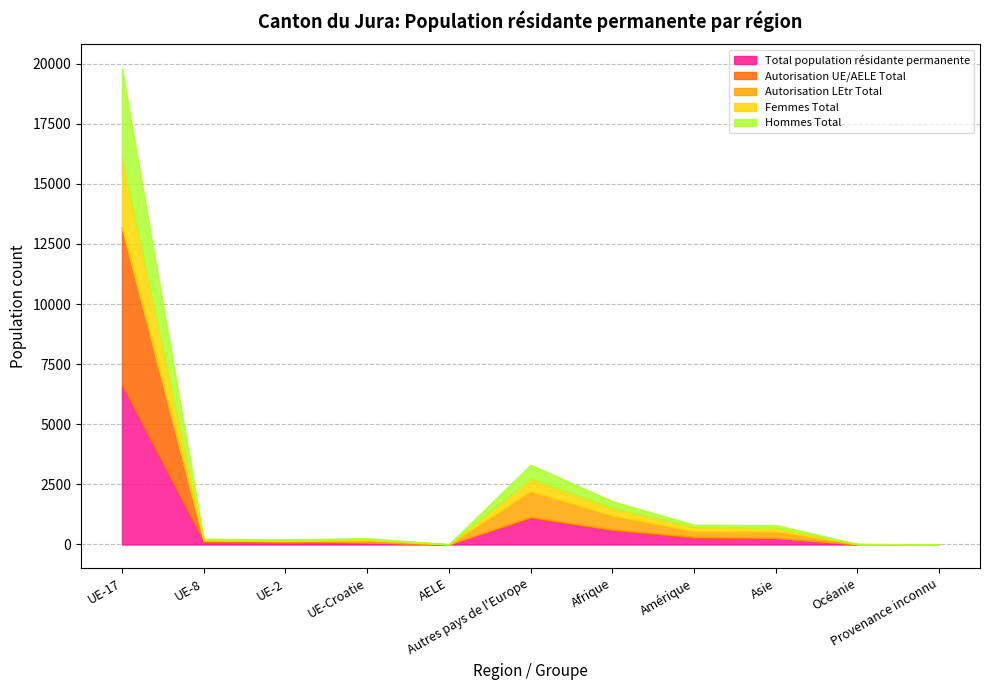

How many categories are shown in the chart?

11